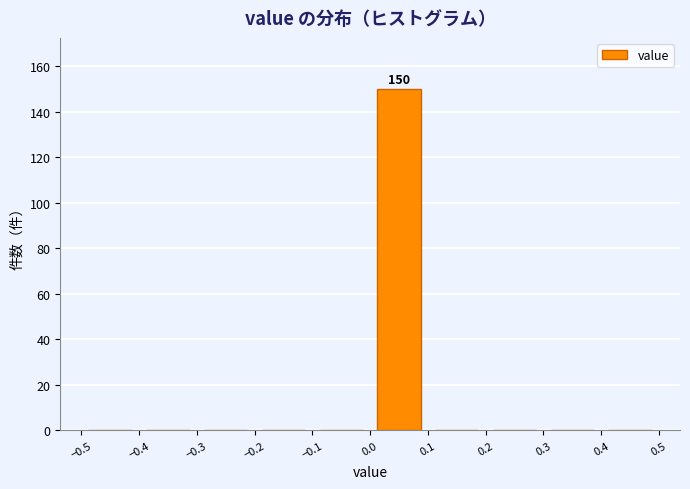

Over which range of the x-axis is the bar tallest?

0.0 to 0.1